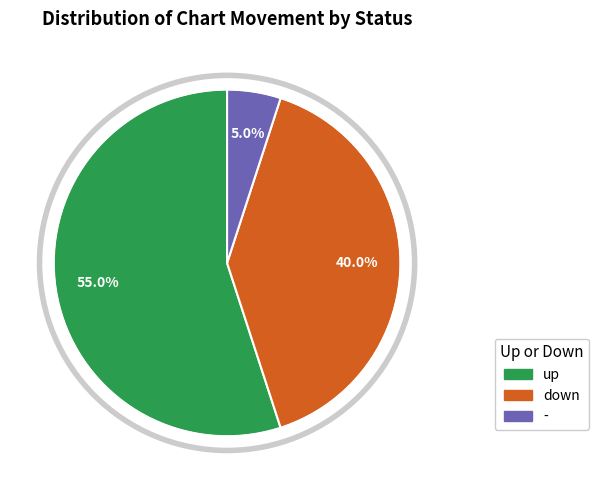

How many segments does this pie chart have?

3